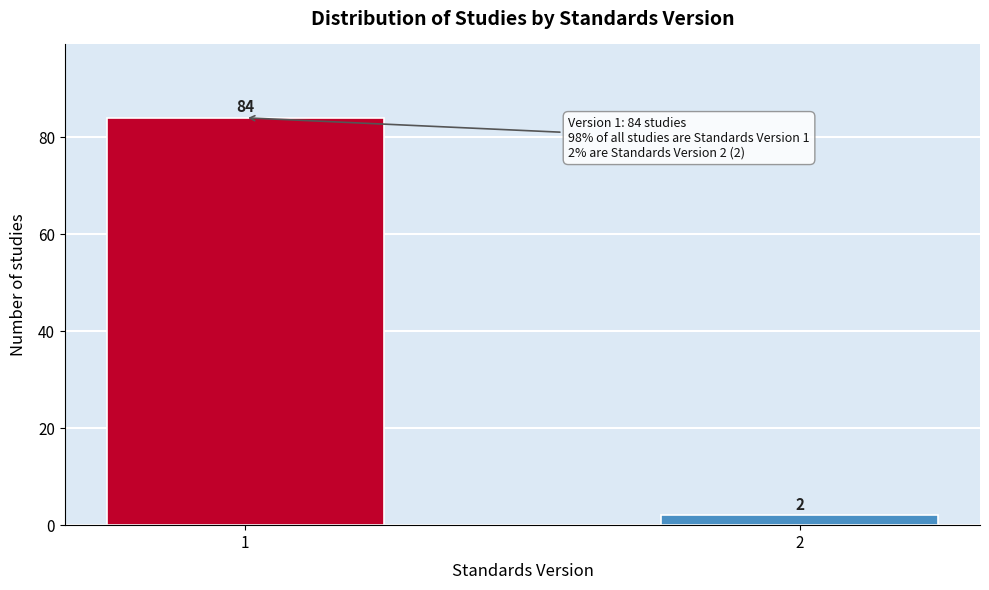

Reading left to right, extract all data points from this chart.

1=84	2=2